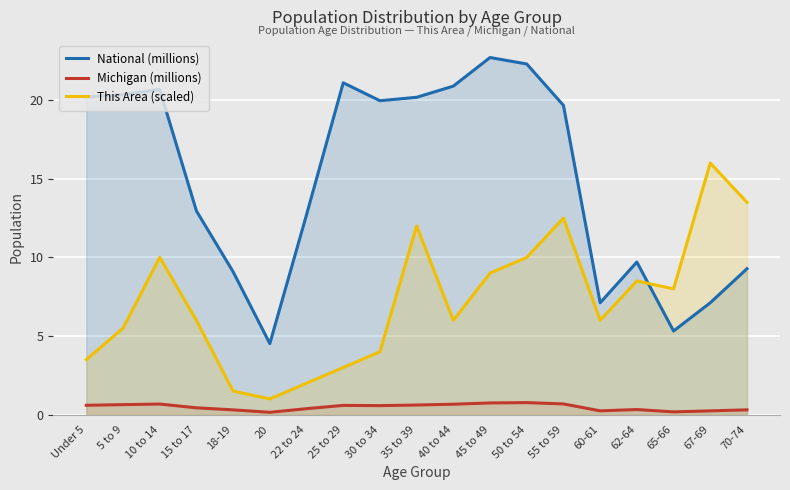

What is the difference between the maximum and second lowest values in the This Area (scaled) series?

14.5